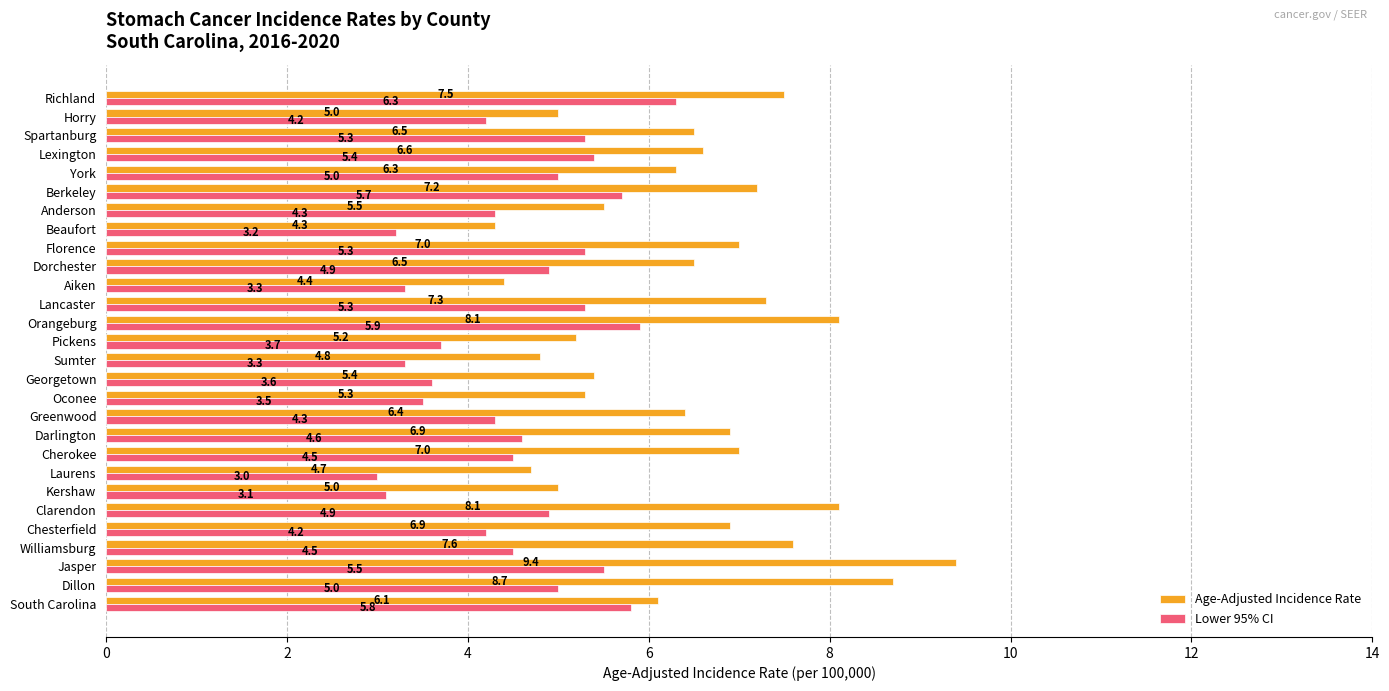

Between Sumter and Anderson, which series saw the biggest shift?

Lower 95% CI